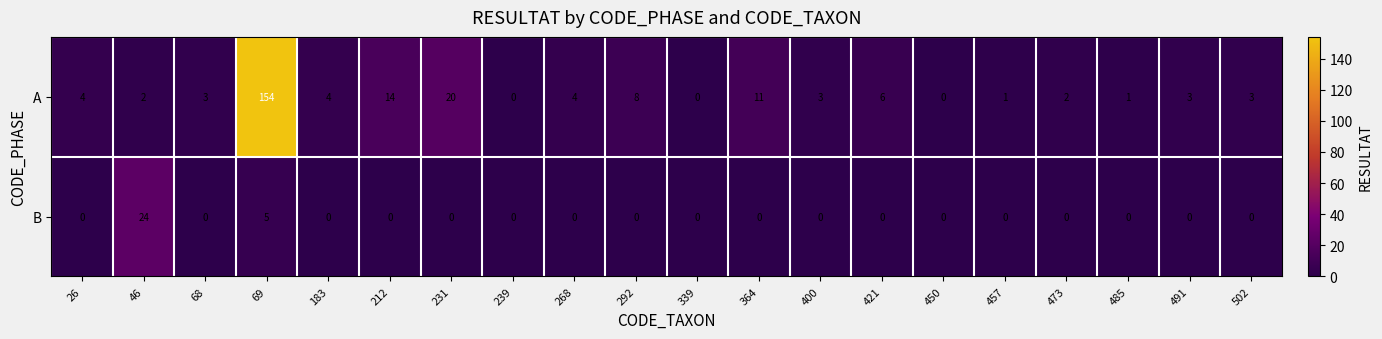

At which label is B closest to 12?

69